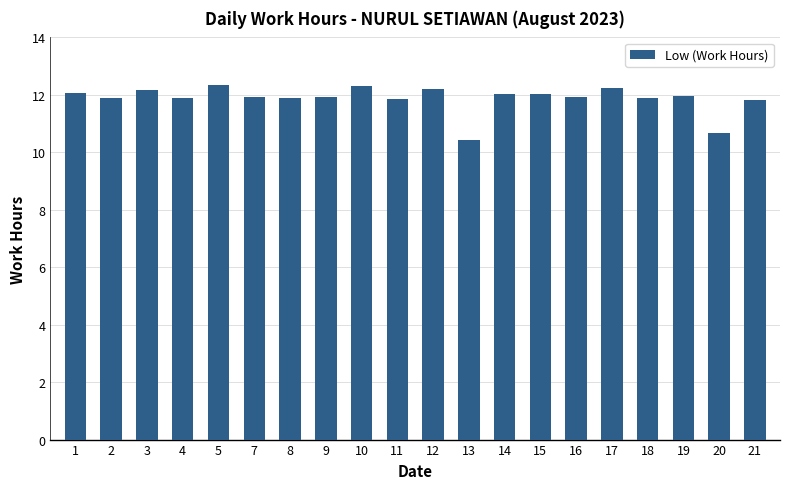

Which label corresponds to the smallest value in the chart?

13